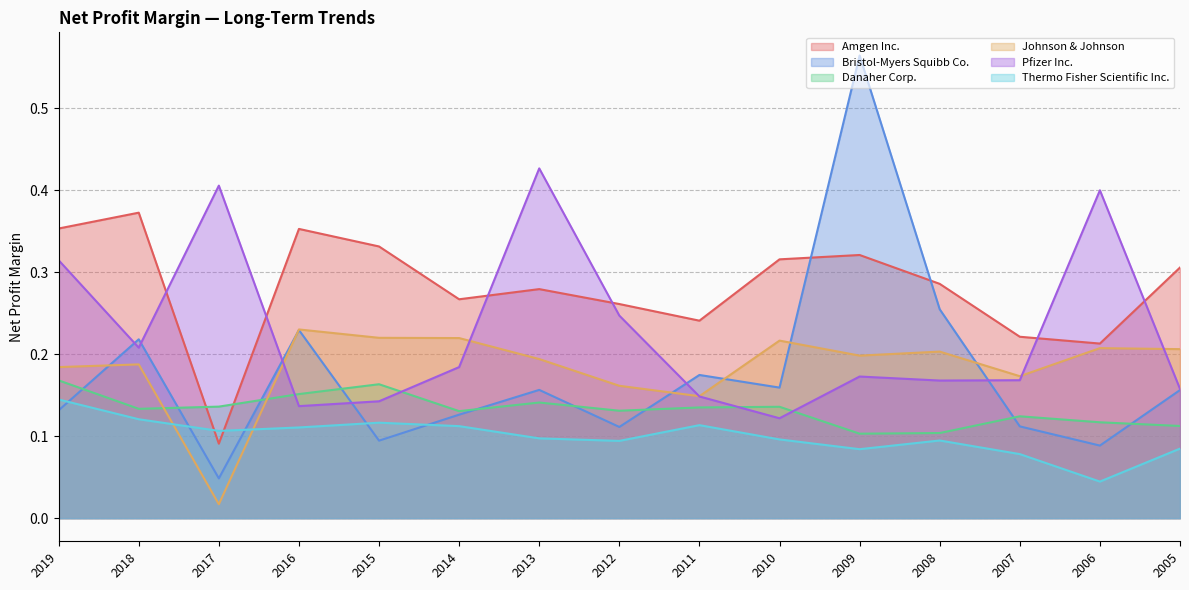

The value of Bristol-Myers Squibb Co. at 2009 is 0.6. True or false?

True